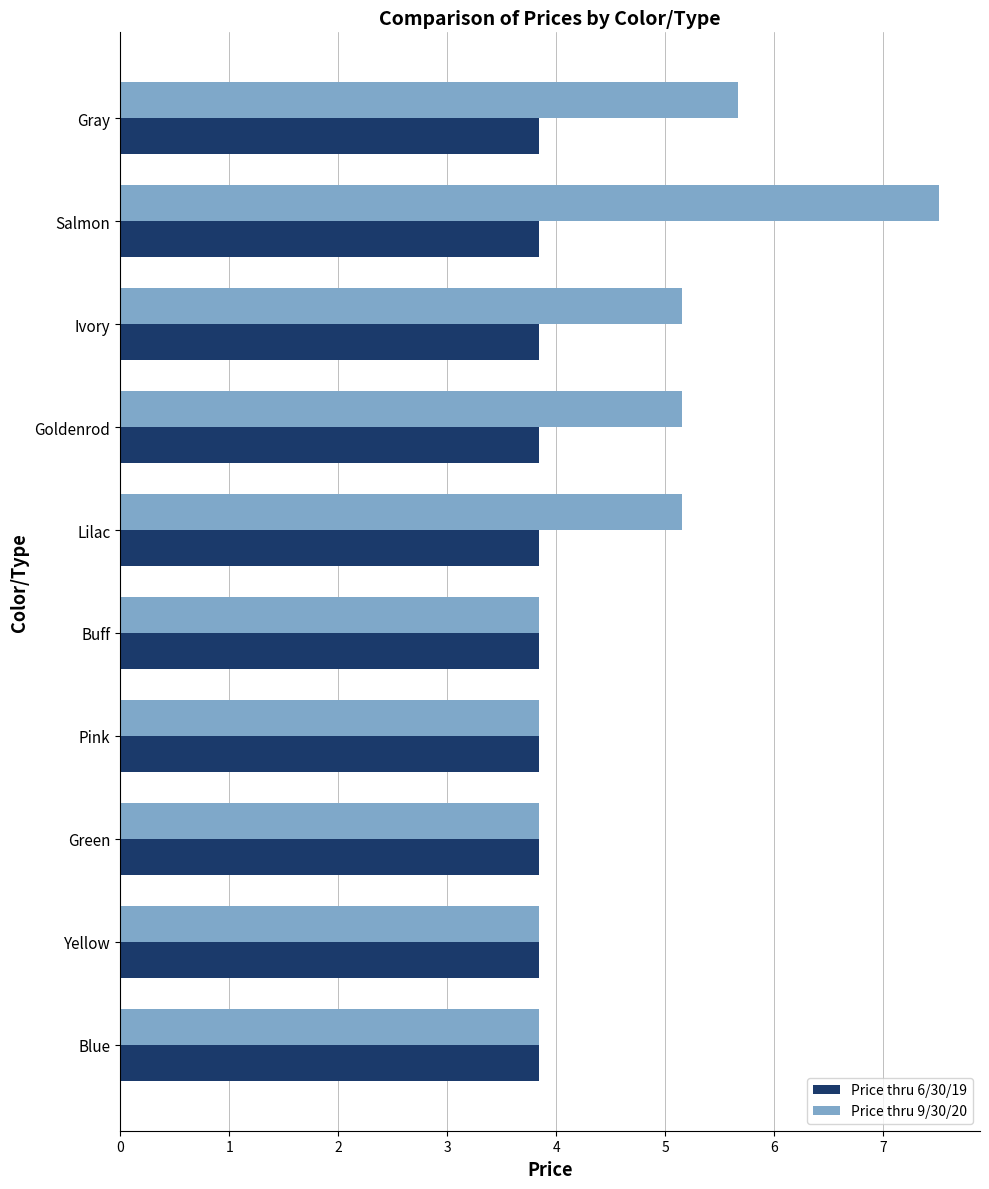

Which series has the largest total across all categories?

Price thru 9/30/20